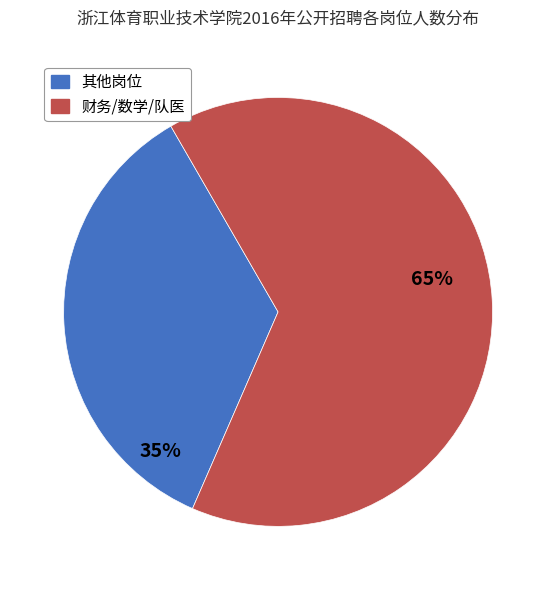

How many slices are in this pie chart?

2